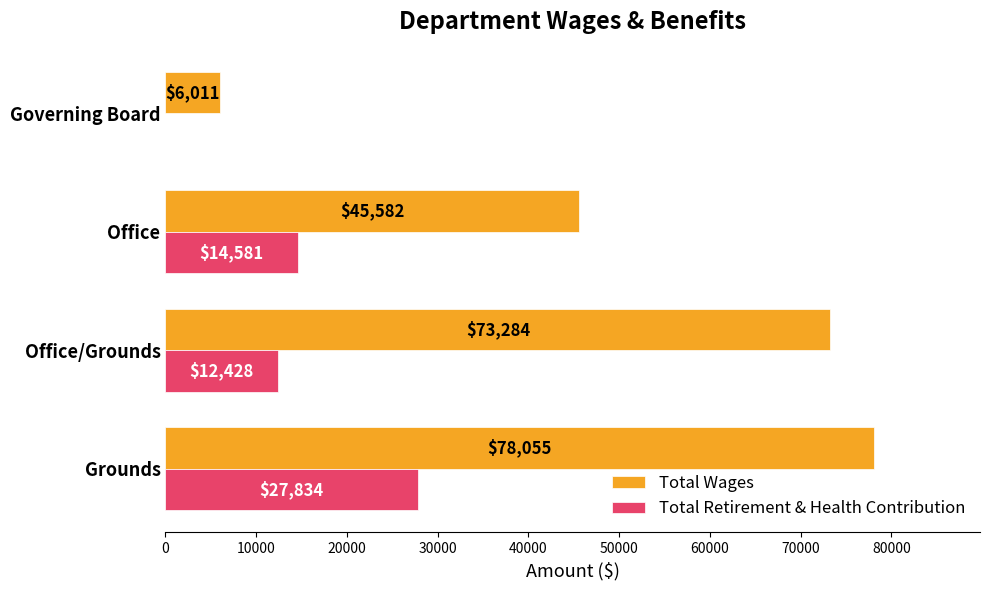

What is the sum of the Total Wages values at Office and Grounds?

123637